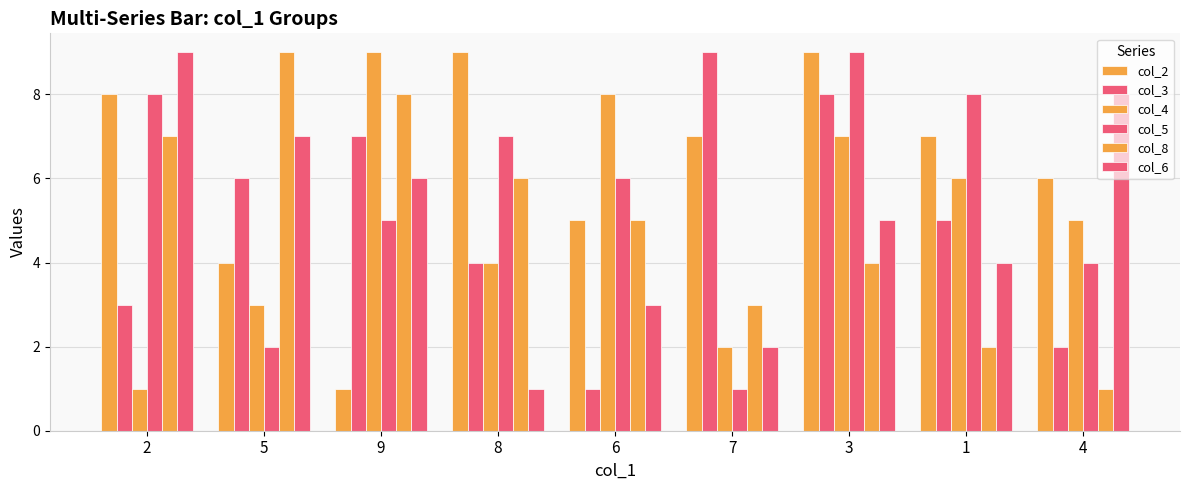

Reading left to right, transcribe all the data shown in this chart.

col_2: 8	4	1	9	5	7	9	7	6
col_3: 3	6	7	4	1	9	8	5	2
col_4: 1	3	9	4	8	2	7	6	5
col_5: 8	2	5	7	6	1	9	8	4
col_8: 7	9	8	6	5	3	4	2	1
col_6: 9	7	6	1	3	2	5	4	8